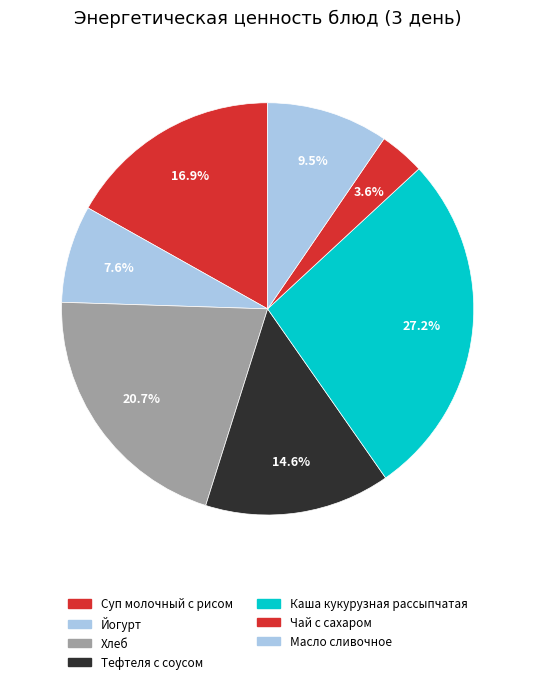

Rank the categories by value from highest to lowest.

Каша кукурузная рассыпчатая, Хлеб, Суп молочный с рисом, Тефтеля с соусом, Масло сливочное, Йогурт, Чай с сахаром